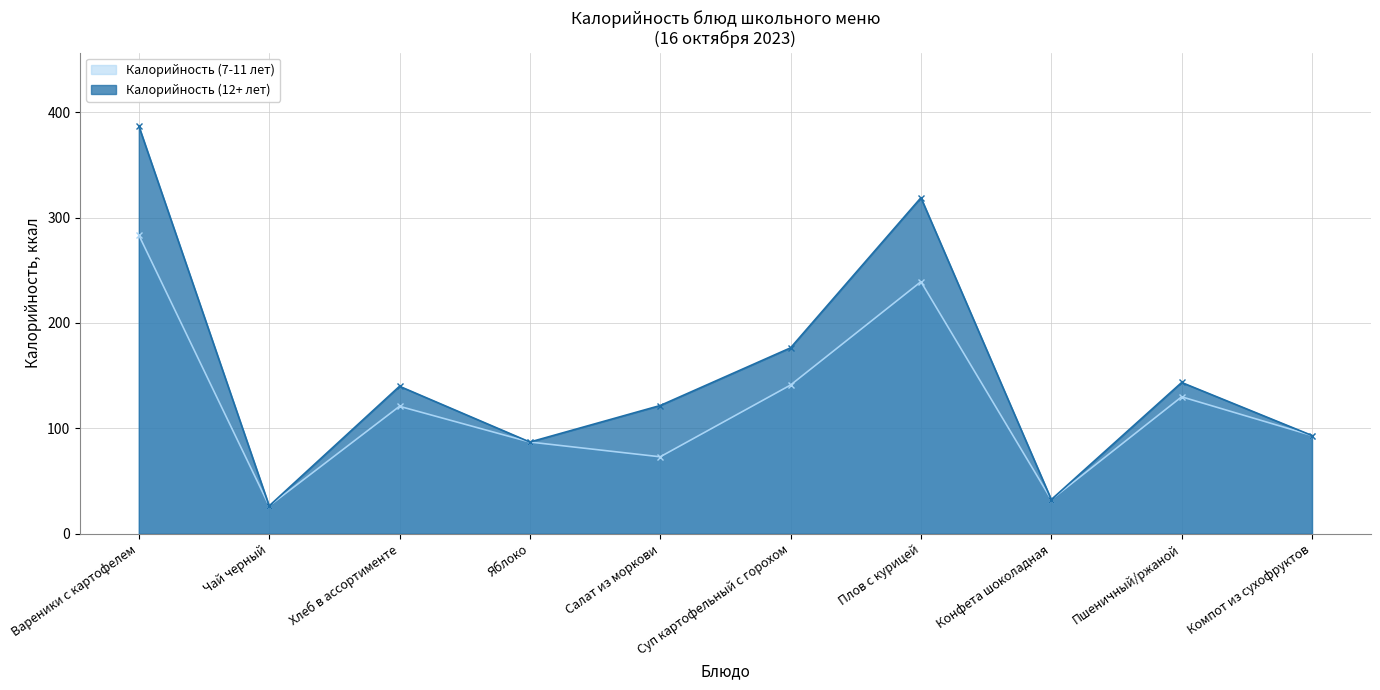

What is the value of the Калорийность (7-11 лет) point at the 5th from the left?

73.0